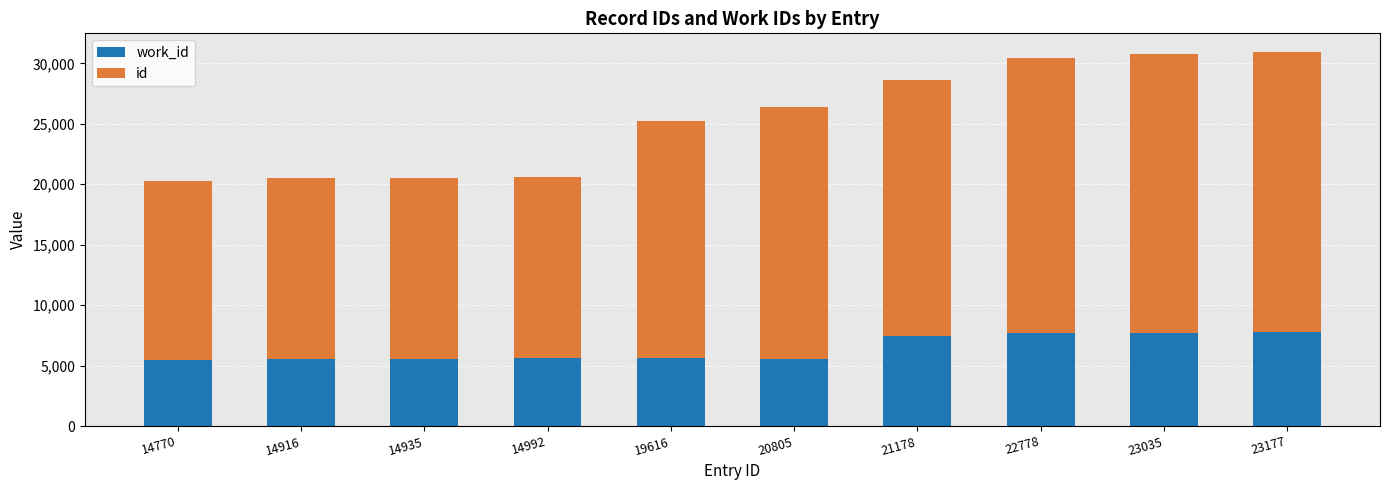

How many series are shown in this chart?

2